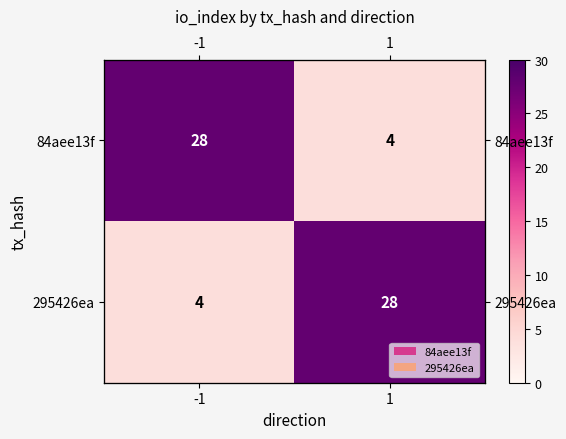

What is the difference between the 295426ea values at 1 and -1?

24